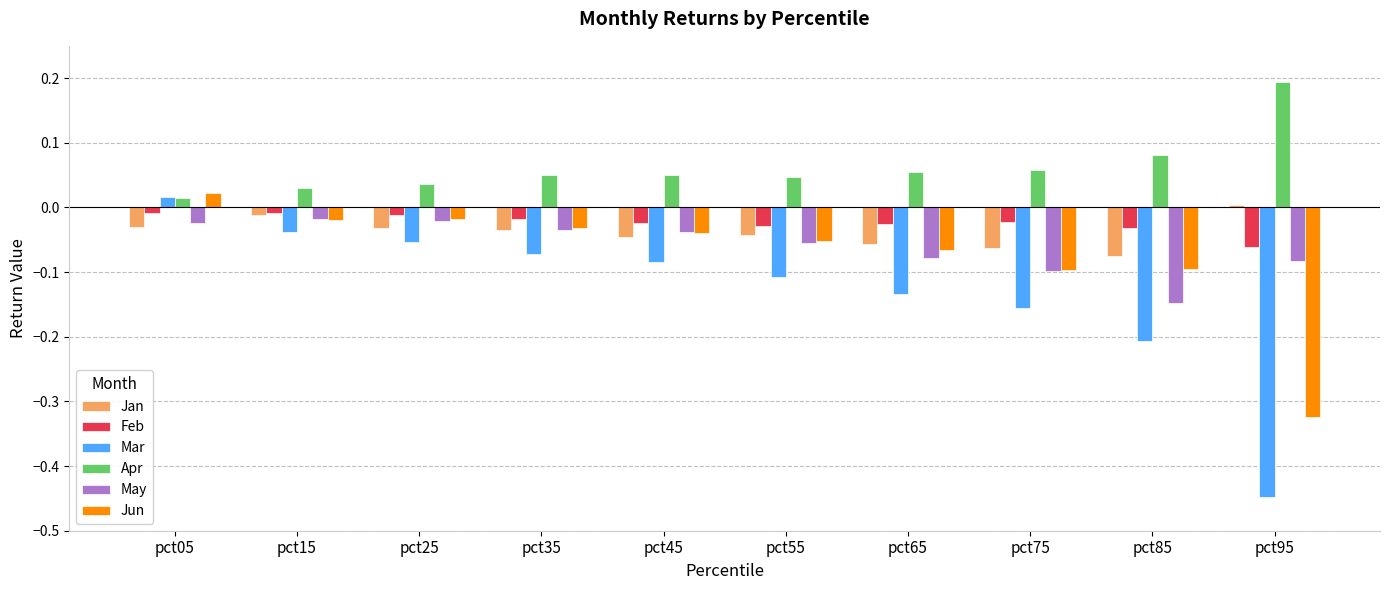

How many bars are there in total?

60